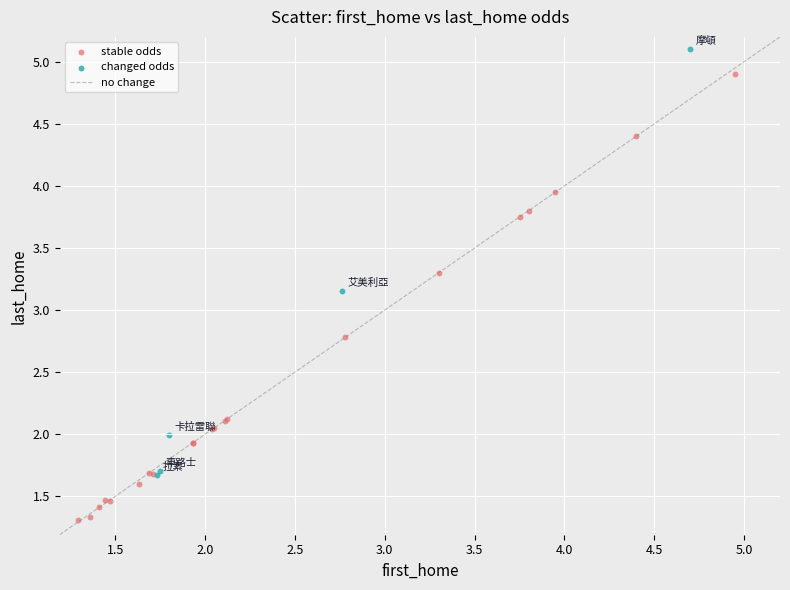

Which series contains the lowest Y value?

stable odds